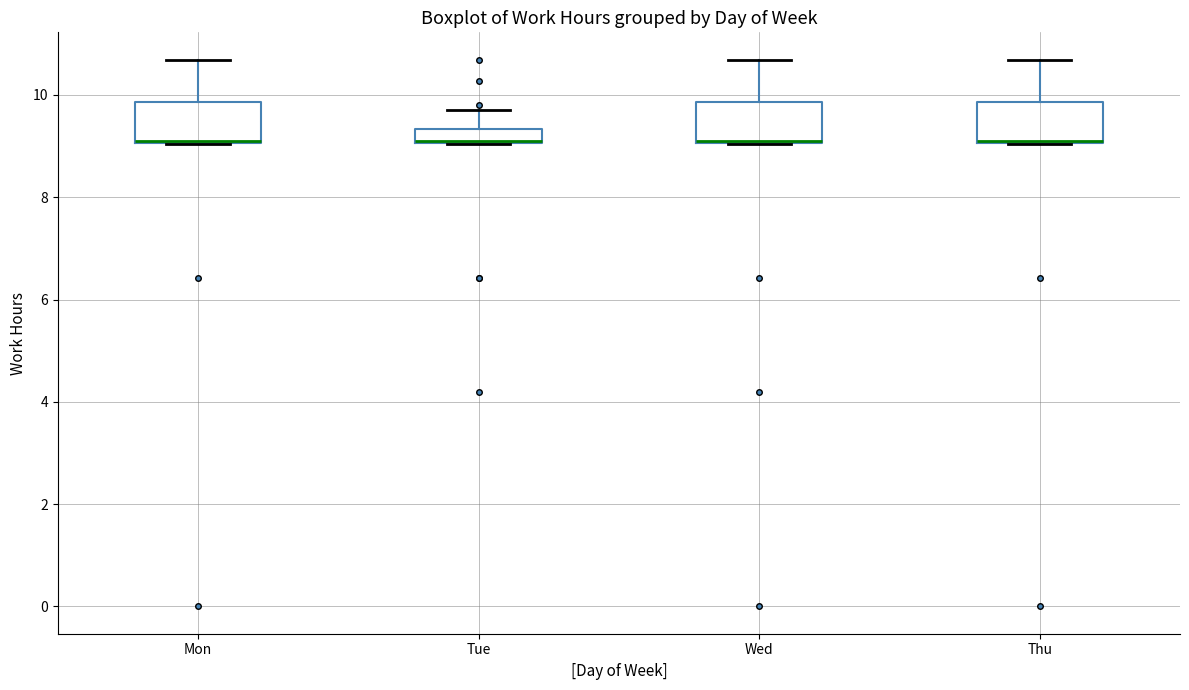

Where is the lower edge of the box for Mon on the y-axis? The values are not printed on the chart, so give them approximately, as read against the axis.

9.0